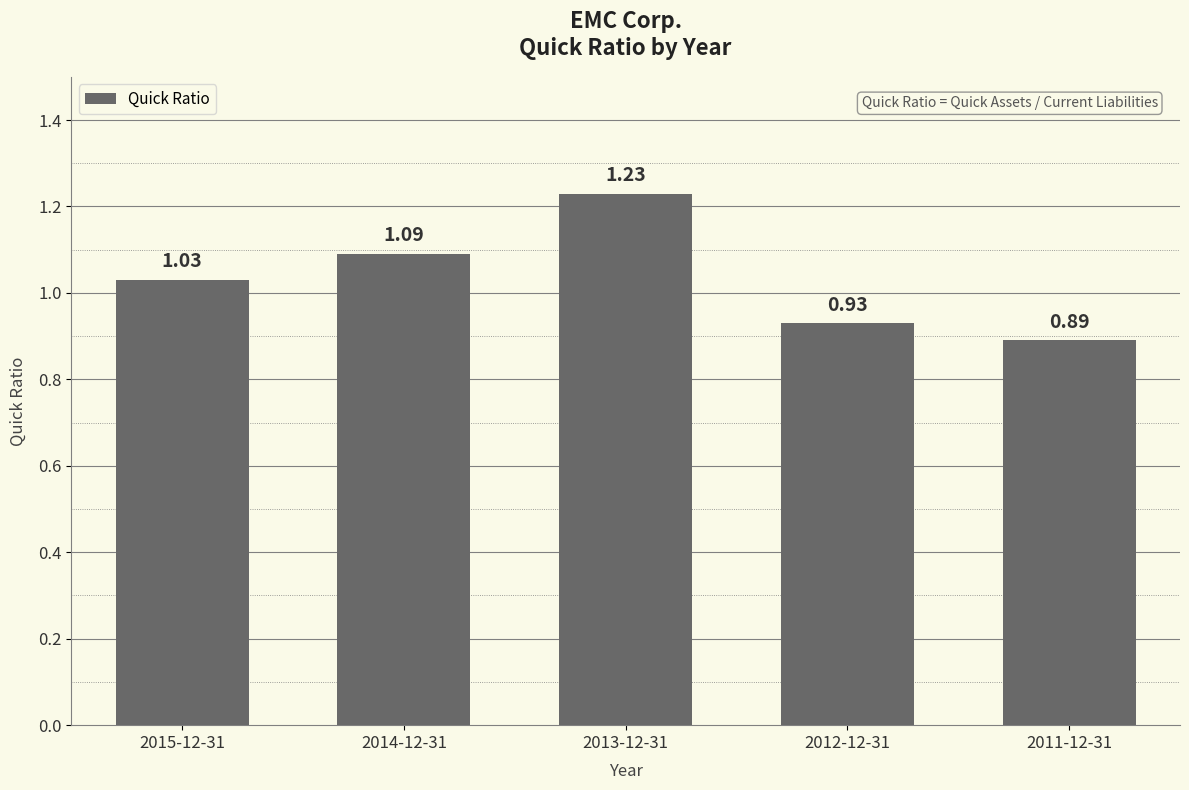

What is the ratio of the value at 2015-12-31 to the value at 2013-12-31?

0.8